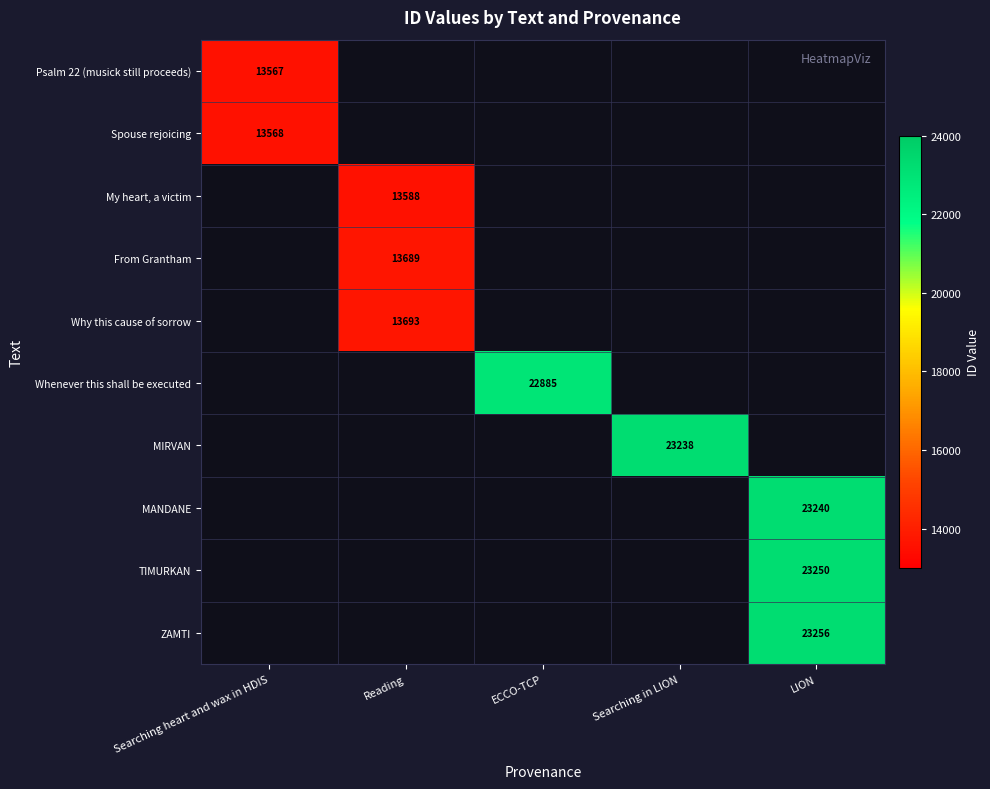

True or false: ZAMTI has a value of 23256 at LION.

True